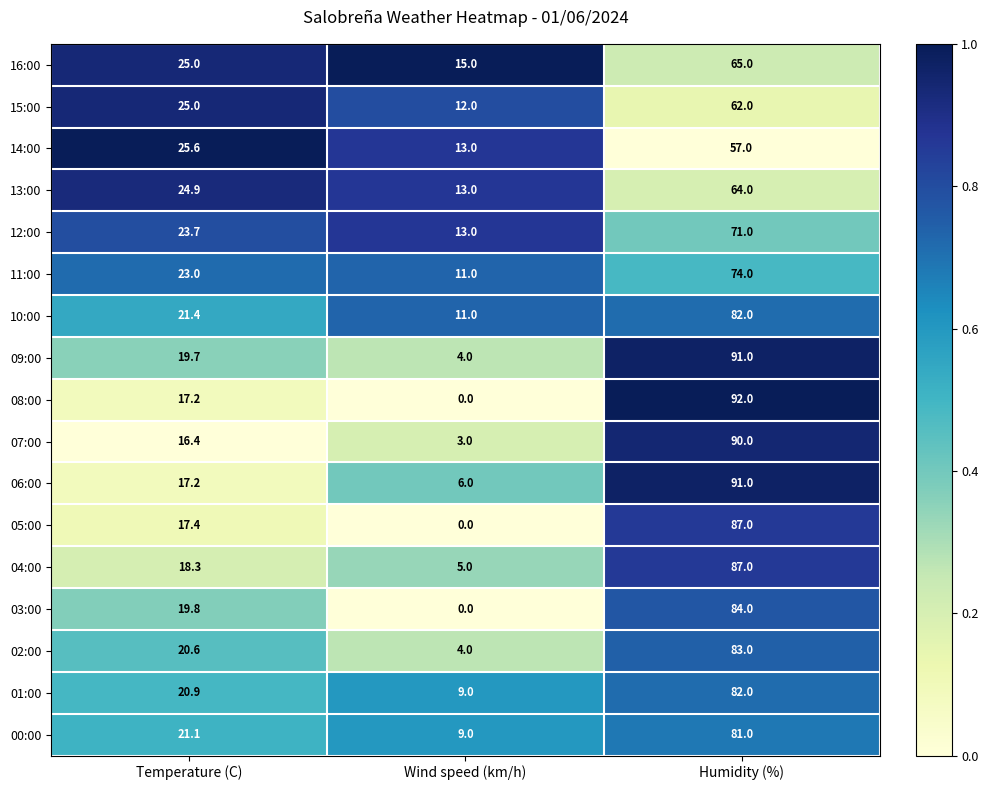

At which category is the sum across all series the highest?

Humidity (%)